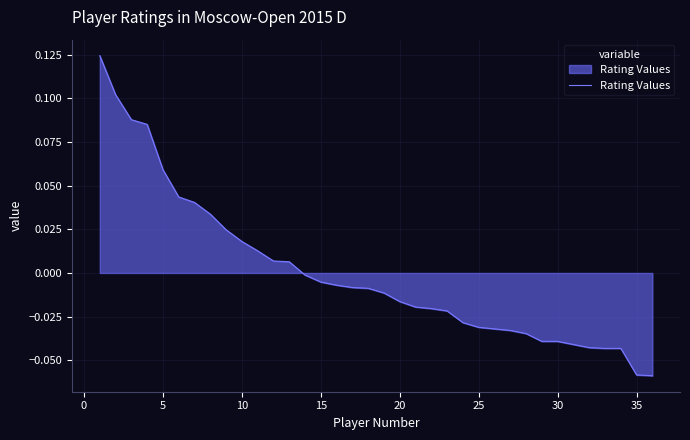

Does the chart display data point markers on the line(s)?

No